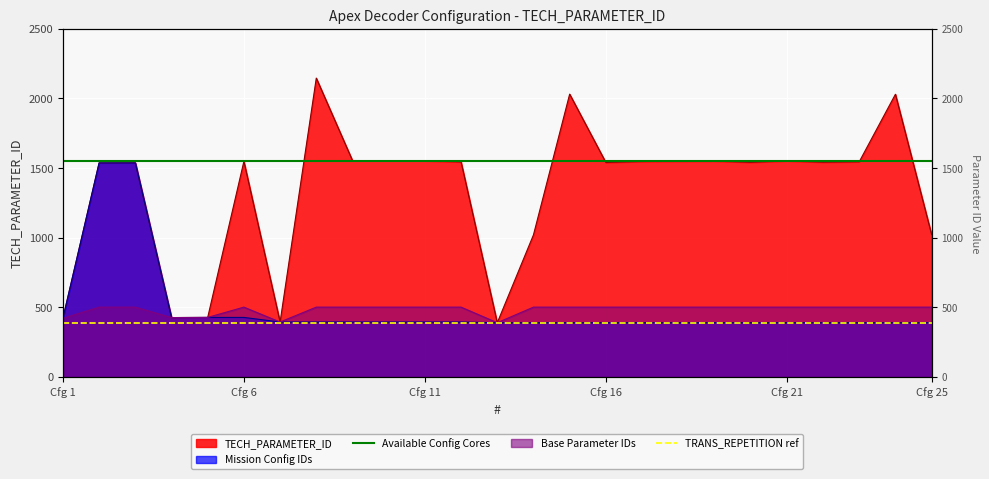

What is the minimum value shown in the chart?

388